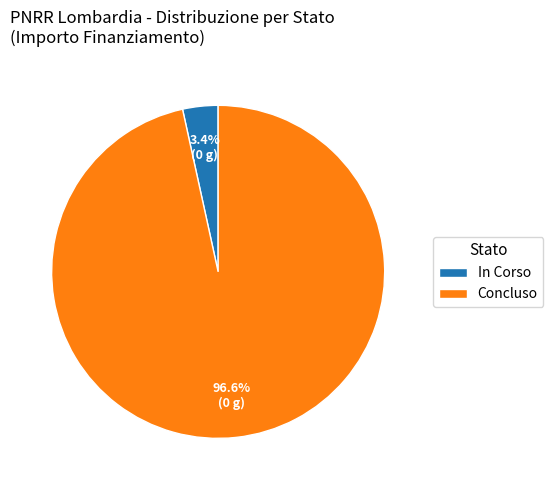

How many segments does this pie chart have?

2